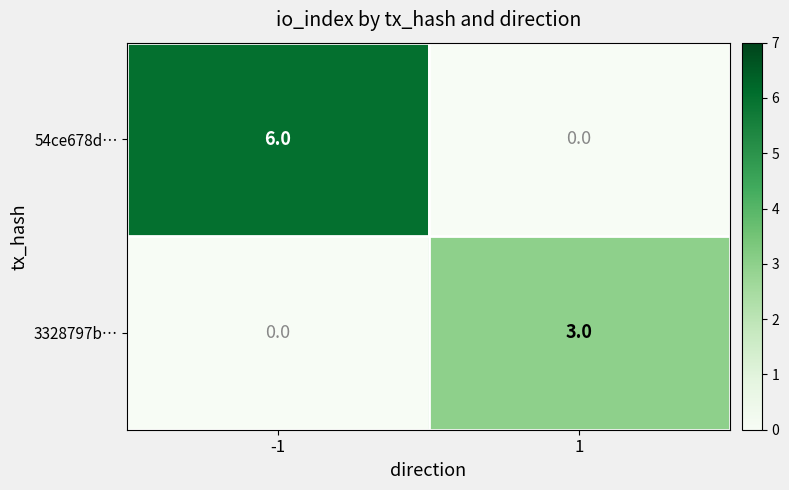

Which category has the highest value across all series?

-1